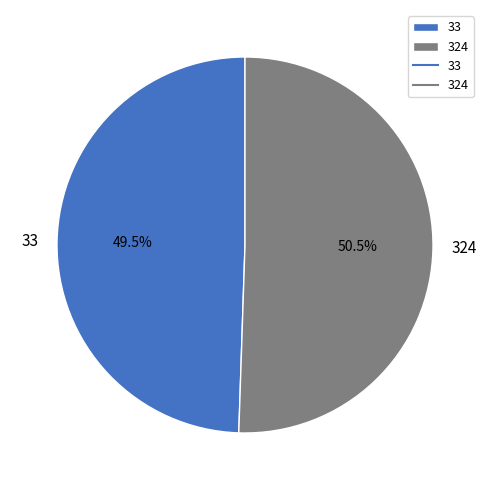

To the nearest percent, what is the difference between the largest and smallest slice percentages?

1%